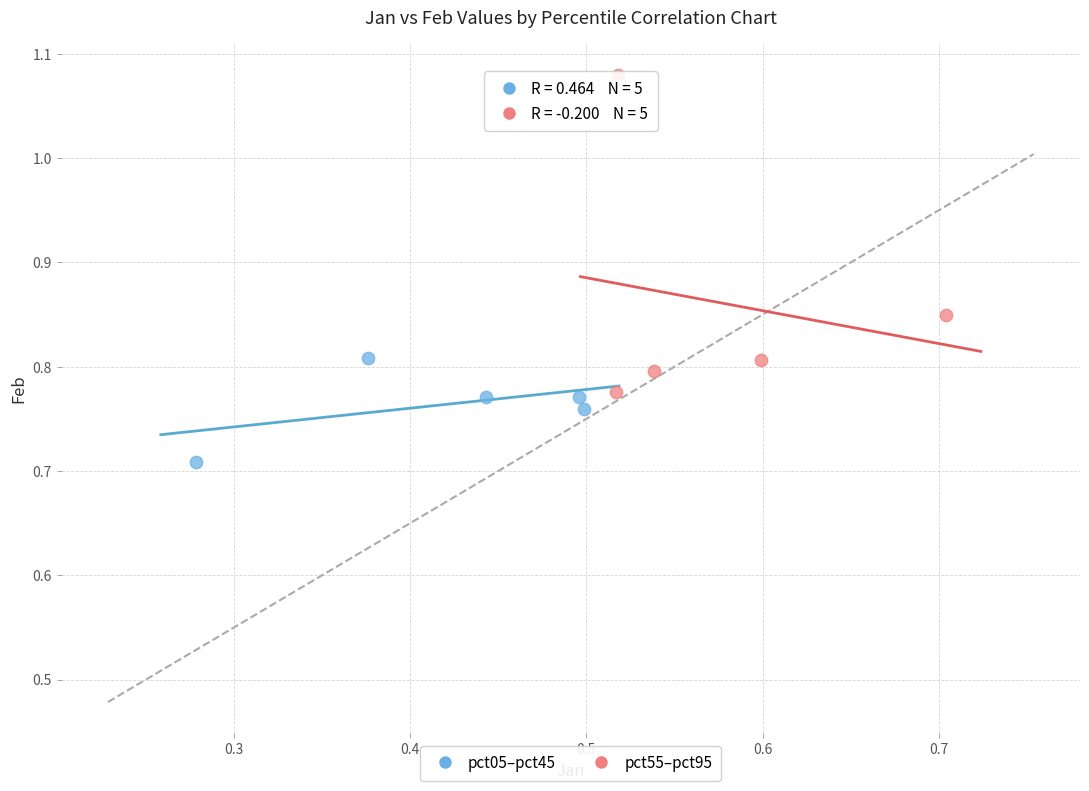

Which series reaches the minimum Y coordinate?

pct05–pct45